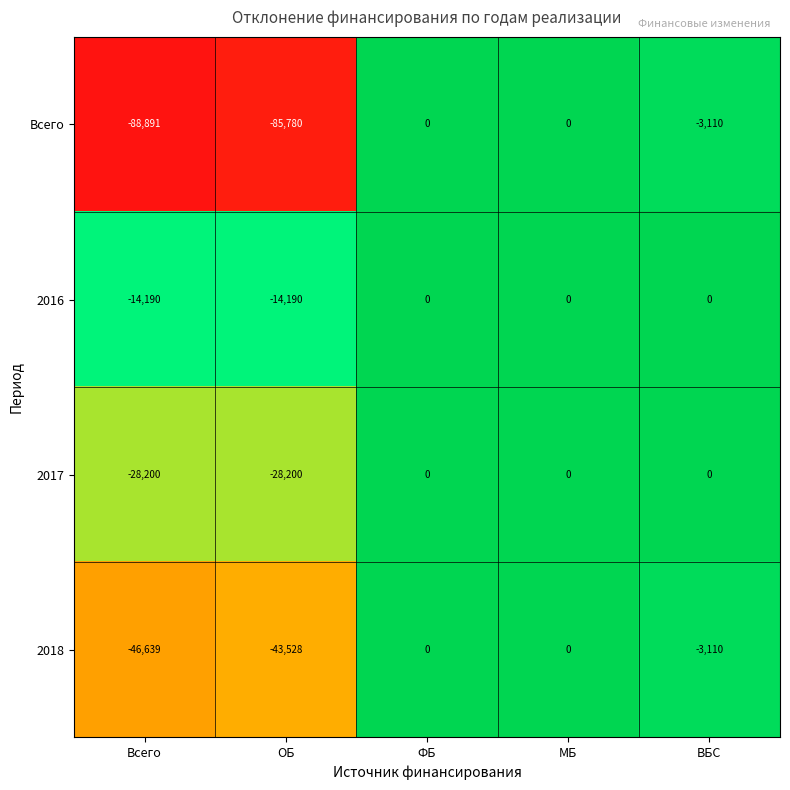

Reading left to right, what are all the values shown in this chart?

Всего: Всего=-88891	ОБ=-85780	ФБ=0	МБ=0	ВБС=-3110
2016: Всего=-14190	ОБ=-14190	ФБ=0	МБ=0	ВБС=0
2017: Всего=-28200	ОБ=-28200	ФБ=0	МБ=0	ВБС=0
2018: Всего=-46639	ОБ=-43528	ФБ=0	МБ=0	ВБС=-3110